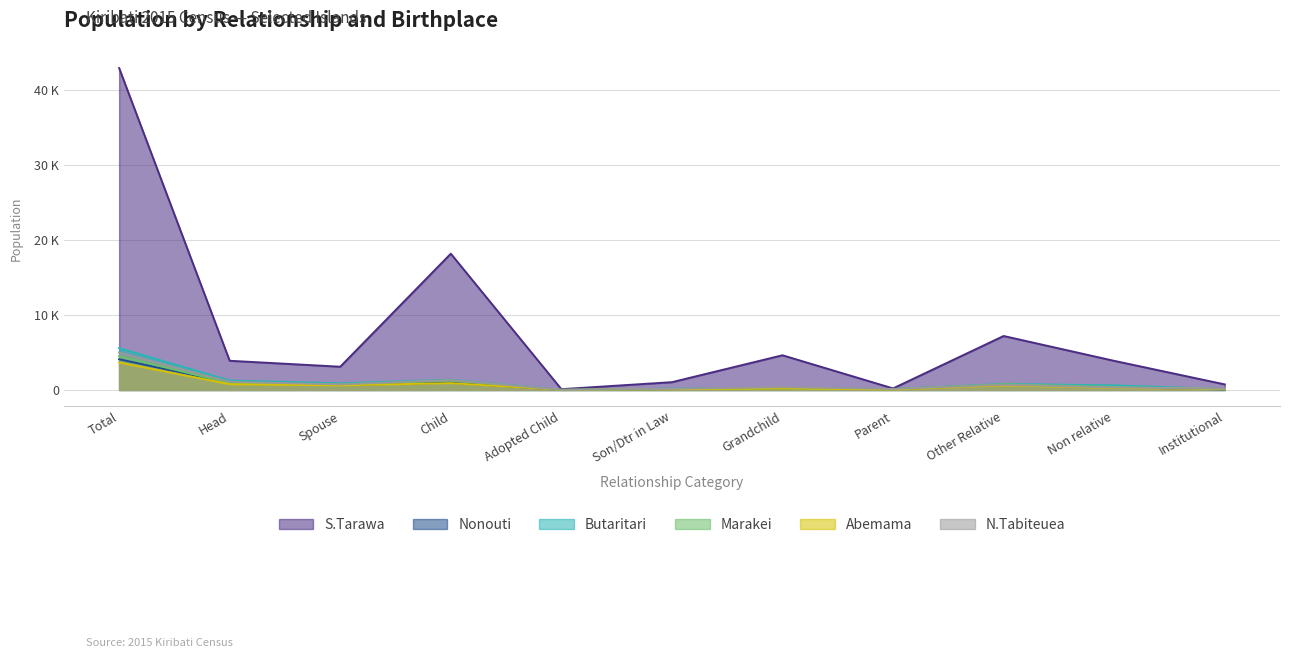

How many values in the Nonouti series exceed 363?

5